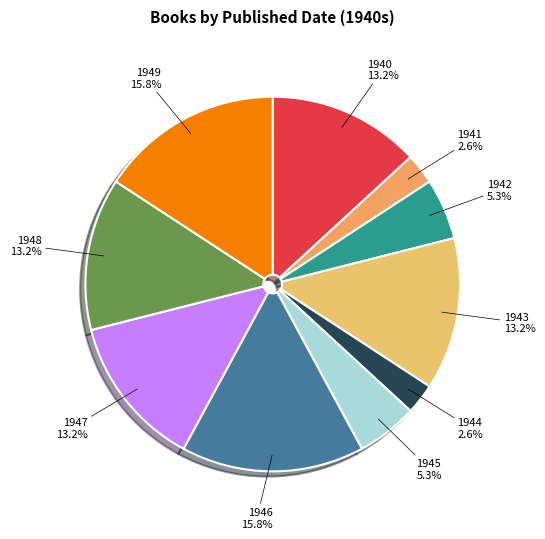

Is 1943 the majority of the pie?

No